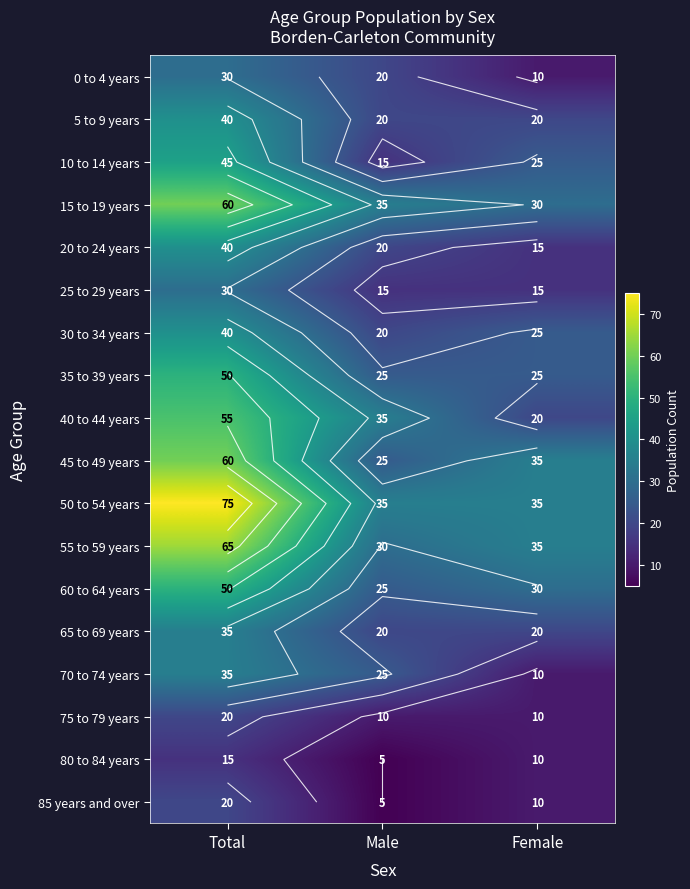

How many values in the 80 to 84 years series exceed 10?

1